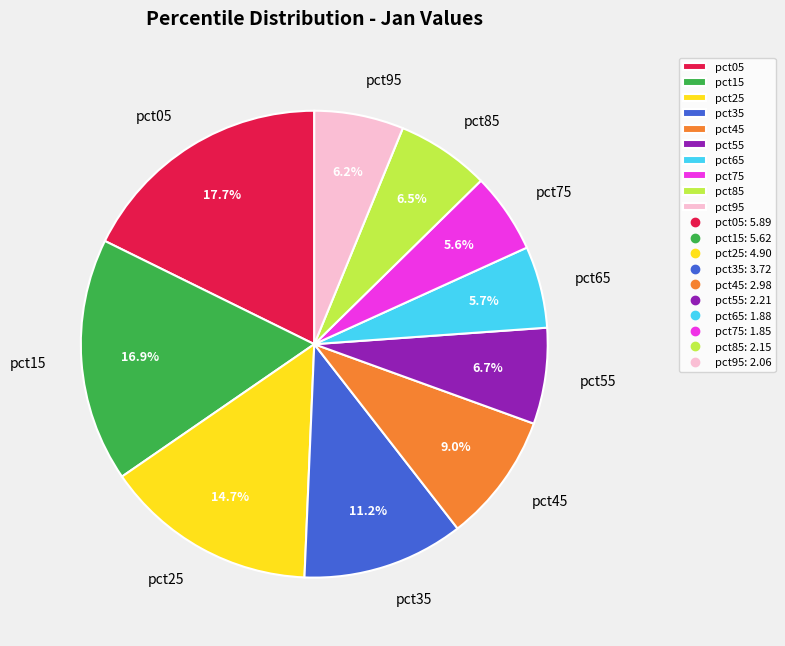

Combined, do pct55 and pct85 account for over 50%?

No